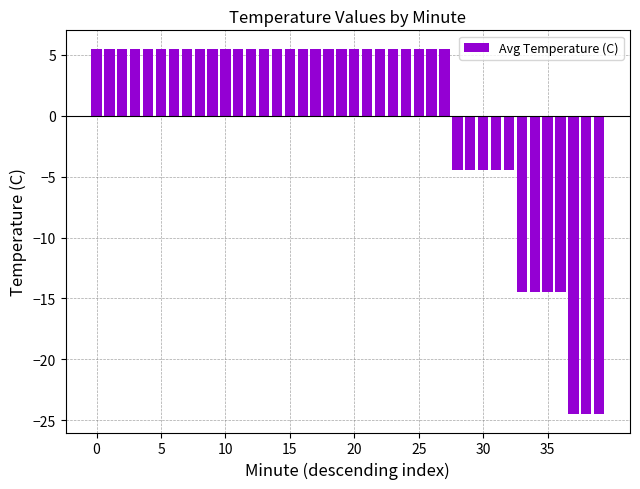

How many series are shown in this chart?

1